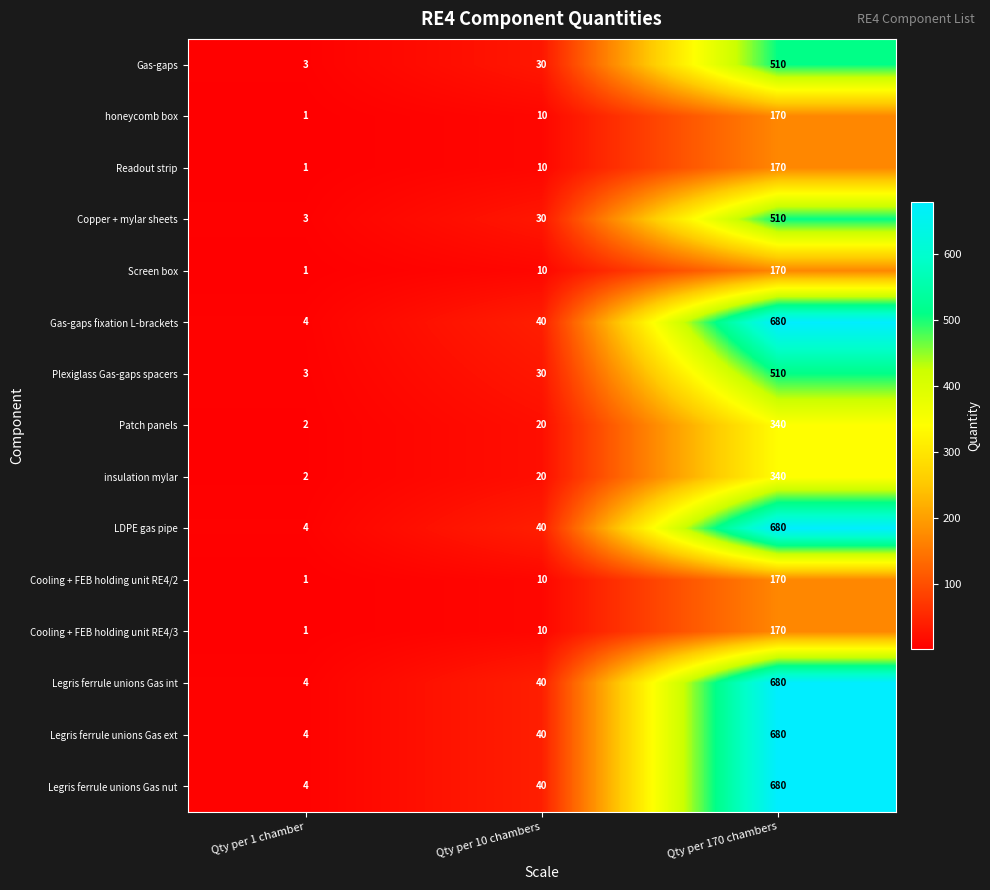

Which category has the lowest value in the insulation mylar series?

Qty per 1 chamber